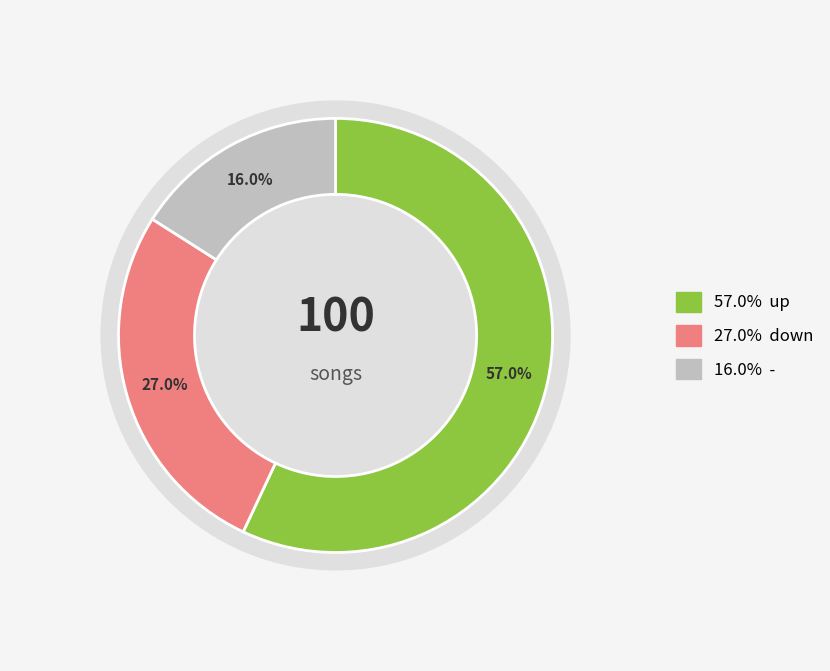

Which slice is the largest?

up